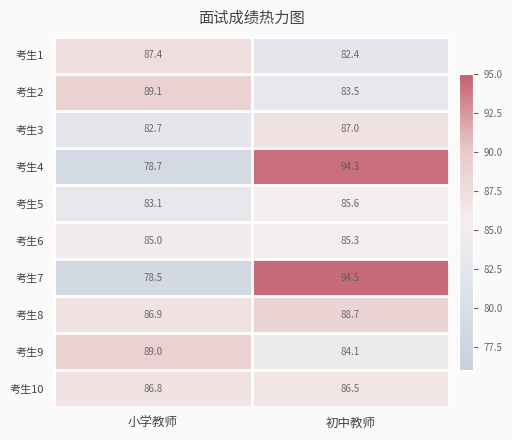

Where is 考生9 nearest to the value 86?

初中教师